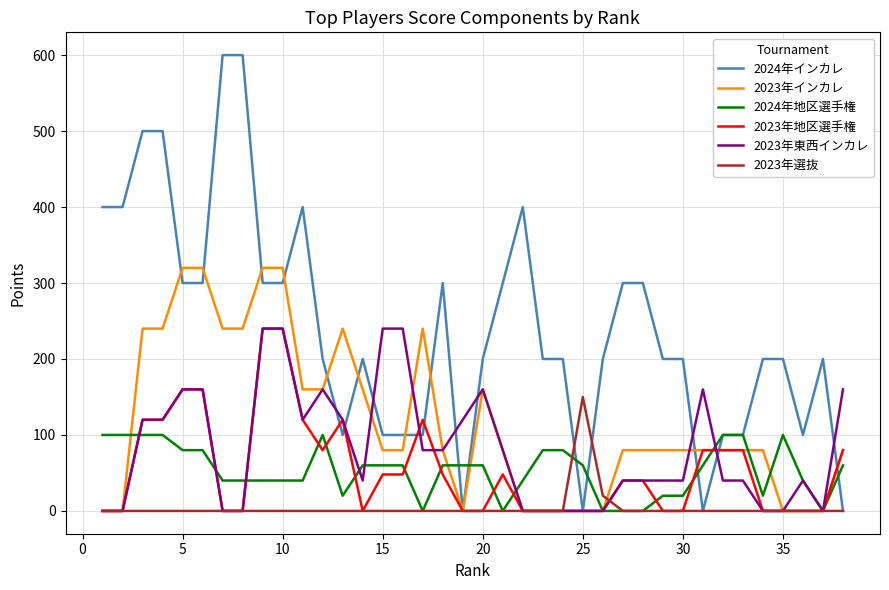

Reading left to right, what are all the values shown in this chart?

2024年インカレ: 400	400	500	500	300	300	600	600	300	300	400	200	100	200	100	100	100	300	0	200	300	400	200	200	0	200	300	300	200	200	0	100	100	200	200	100	200	0
2023年インカレ: 0	0	240	240	320	320	240	240	320	320	160	160	240	160	80	80	240	80	0	160	80	0	0	0	0	0	80	80	80	80	80	80	80	80	0	0	0	80
2024年地区選手権: 100	100	100	100	80	80	40	40	40	40	40	100	20	60	60	60	0	60	60	60	0	40	80	80	60	0	0	0	20	20	60	100	100	20	100	40	0	60
2023年地区選手権: 0	0	120	120	160	160	0	0	240	240	120	80	120	0	48	48	120	48	0	0	48	0	0	0	0	0	40	40	0	0	80	80	80	0	0	0	0	80
2023年東西インカレ: 0	0	120	120	160	160	0	0	240	240	120	160	120	40	240	240	80	80	120	160	80	0	0	0	0	0	40	40	40	40	160	40	40	0	0	40	0	160
2023年選抜: 0	0	0	0	0	0	0	0	0	0	0	0	0	0	0	0	0	0	0	0	0	0	0	0	150	20	0	0	0	0	0	0	0	0	0	0	0	0